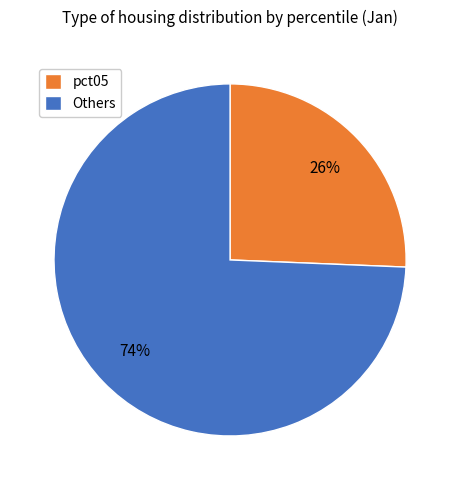

Is there any slice that represents more than half of the pie?

Yes